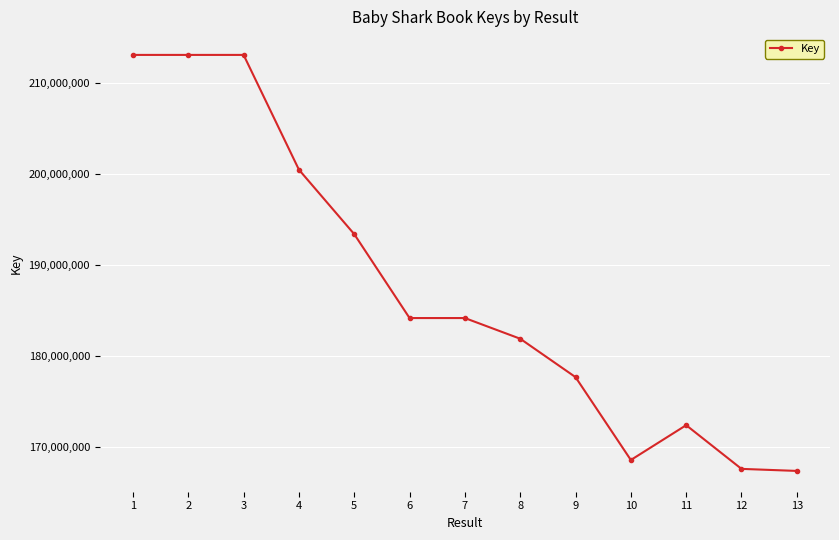

Is this an area chart (filled region under the line)?

No